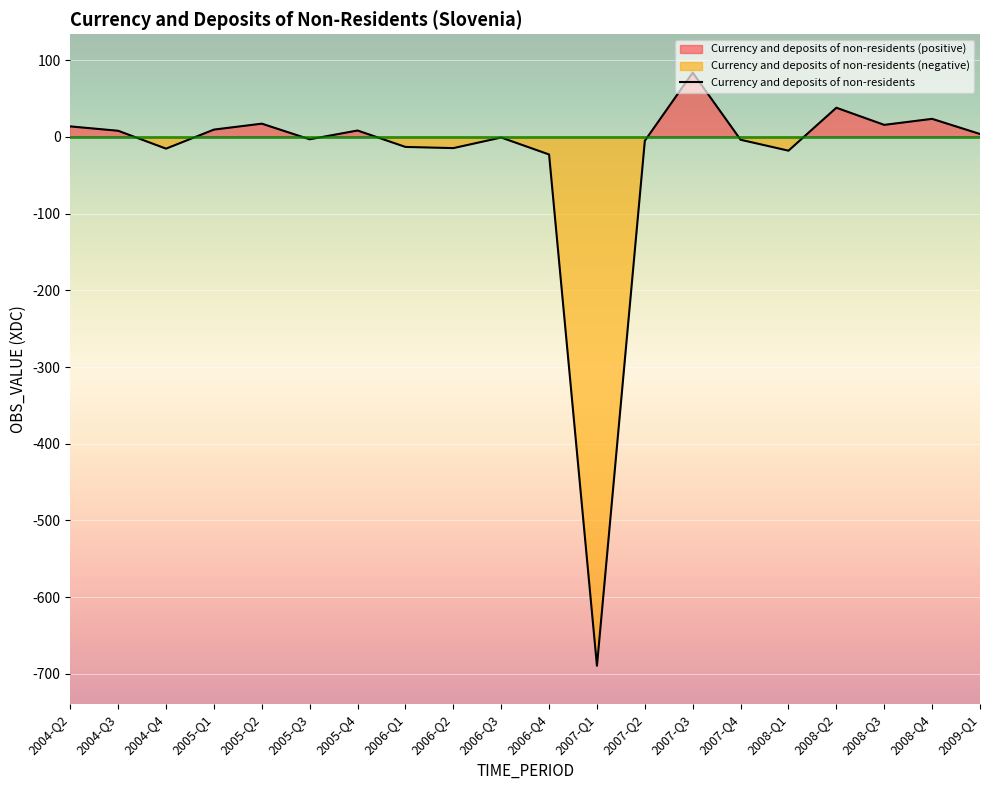

What is the label of the 2nd point from the left?

2004-Q3